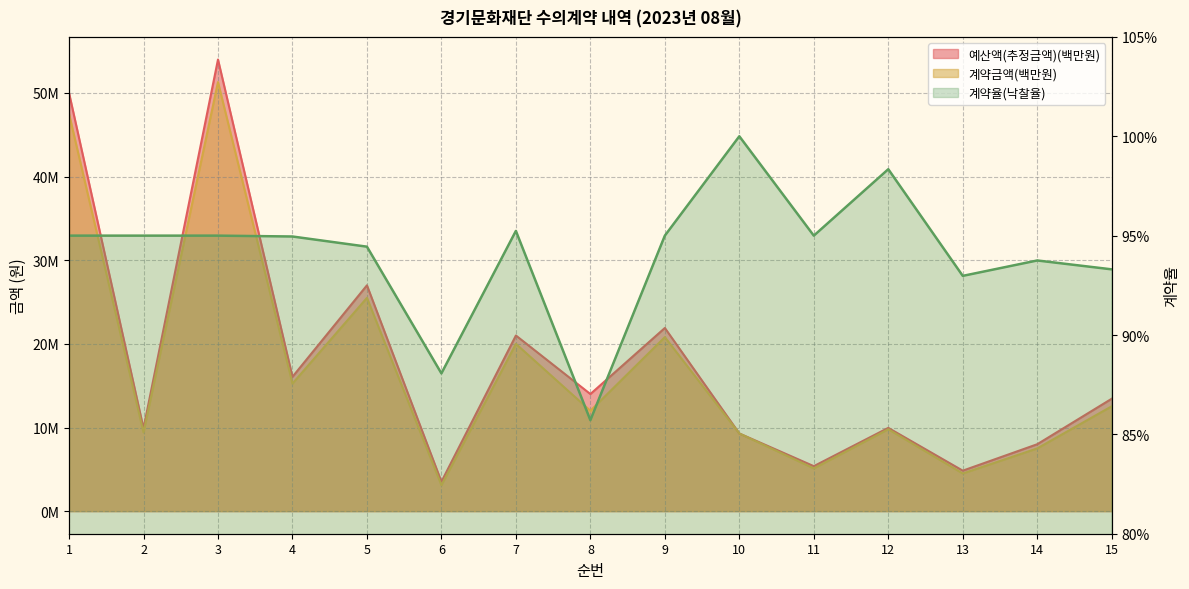

How many interior local peaks does the 예산액(추정금액(원)) series have?

5